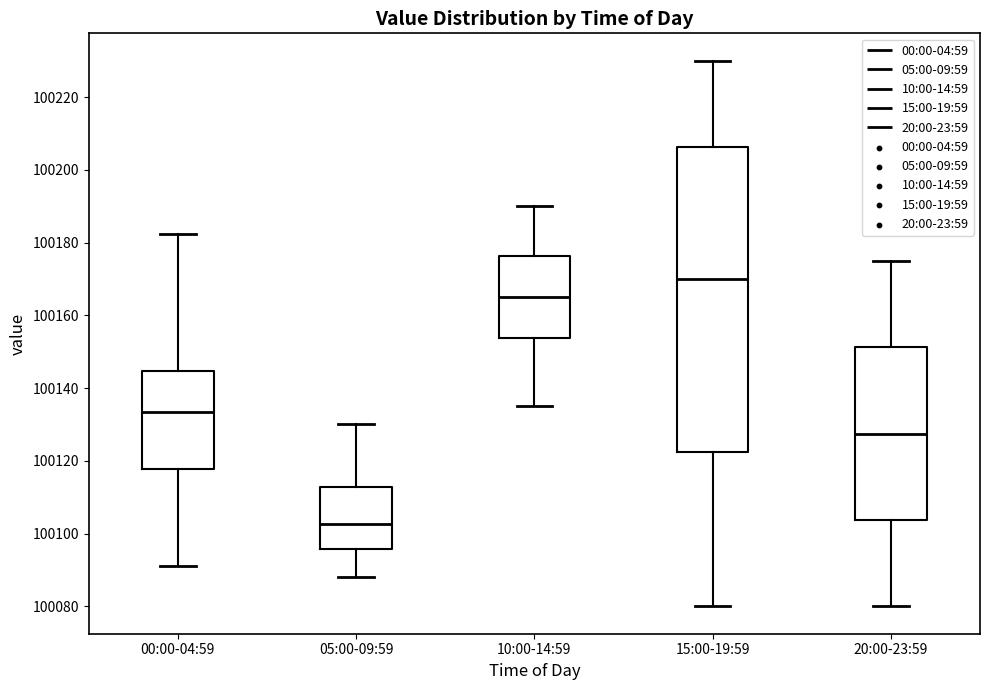

Comparing the boxes themselves (not the whiskers), which one is the tallest?

15:00-19:59